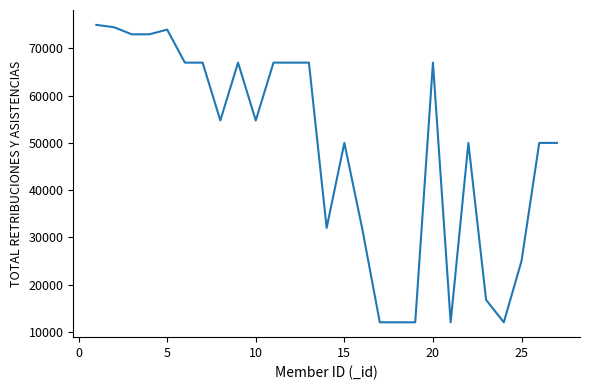

What is the maximum value shown in the chart?

75000